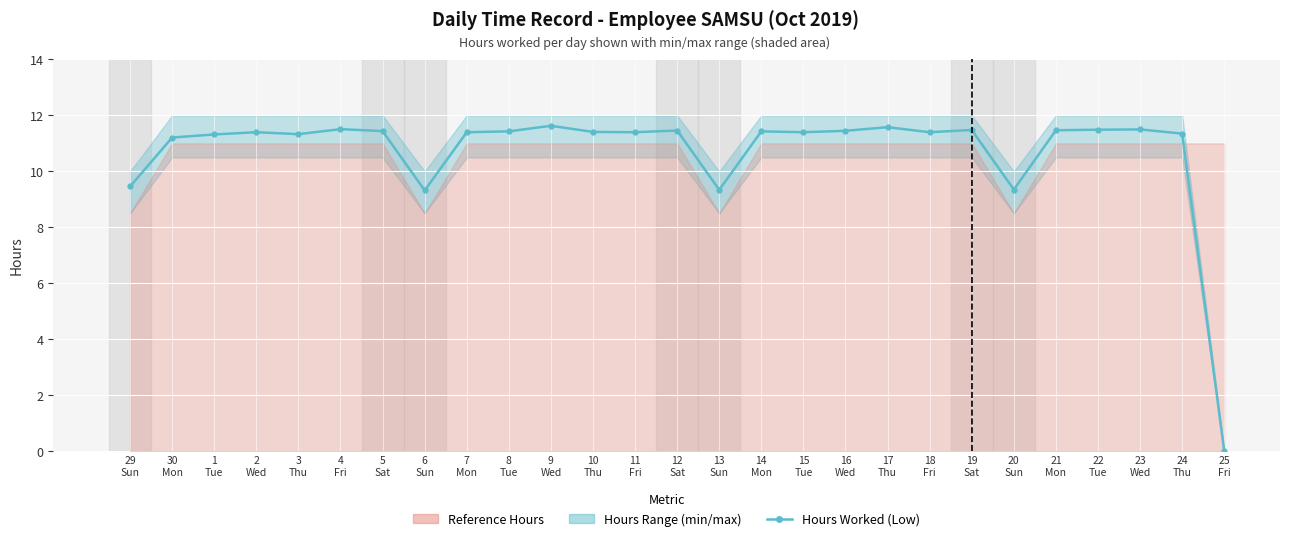

How many categories are shown in the chart?

27